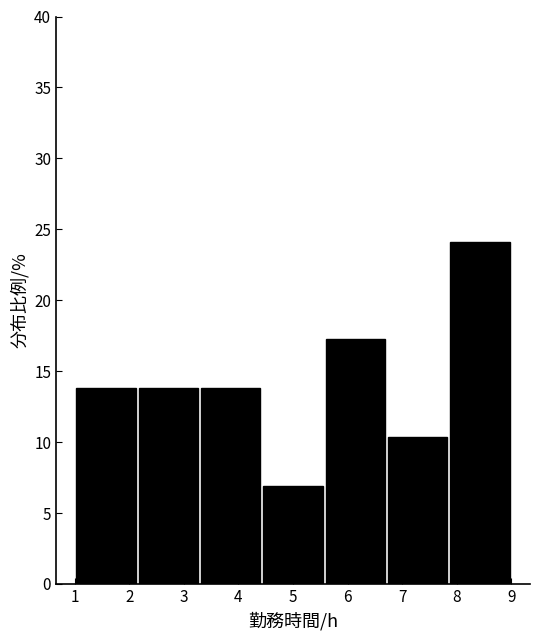

Reading left to right, list every bar in this chart as the range it spans on the x-axis followed by its height. Neither the bar edges nor the heights are printed on the chart, so give them approximately, as read against the axes.

1.0 to 2.1: 14.0
2.1 to 3.3: 14.0
3.3 to 4.4: 14.0
4.4 to 5.6: 7.0
5.6 to 6.7: 17.0
6.7 to 7.9: 10.5
7.9 to 9.0: 24.0